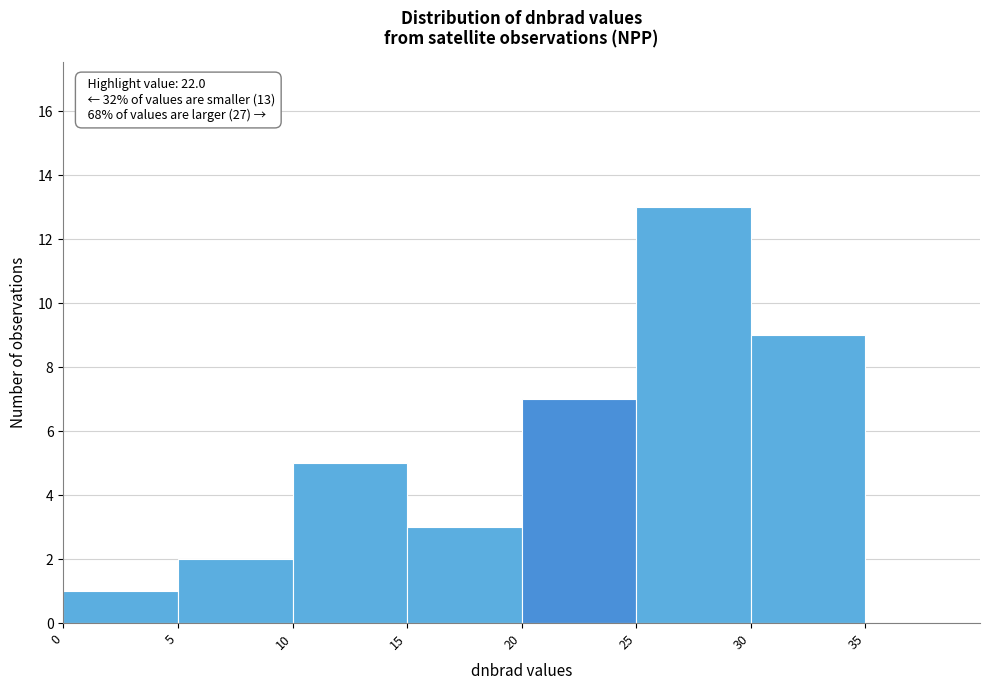

Over which range of the x-axis is the bar tallest?

25 to 30